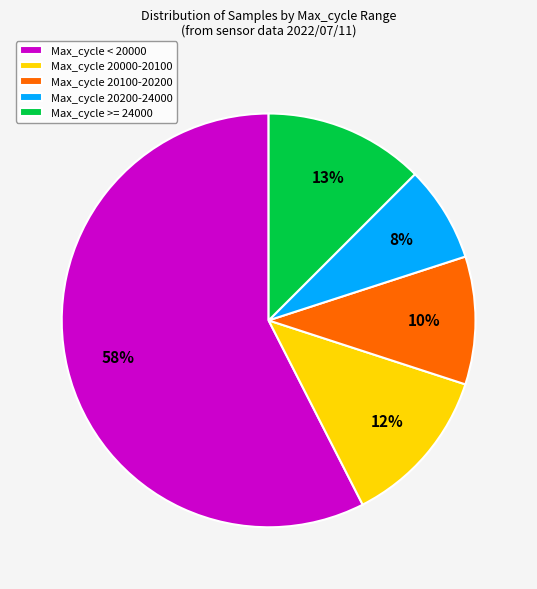

Count the number of slices in the pie.

5